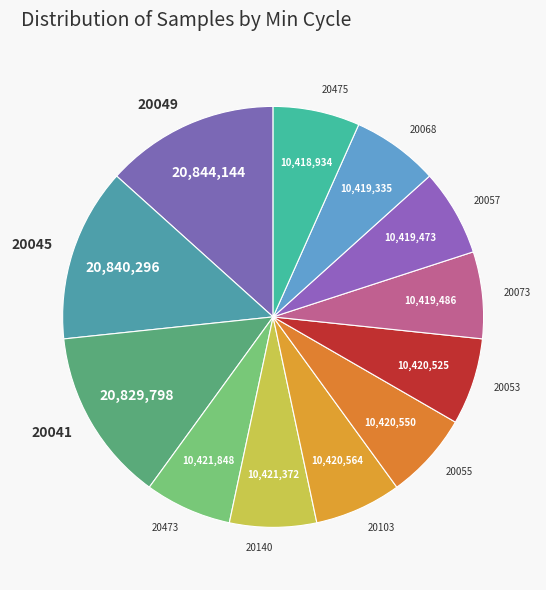

Is there any slice that represents more than half of the pie?

No